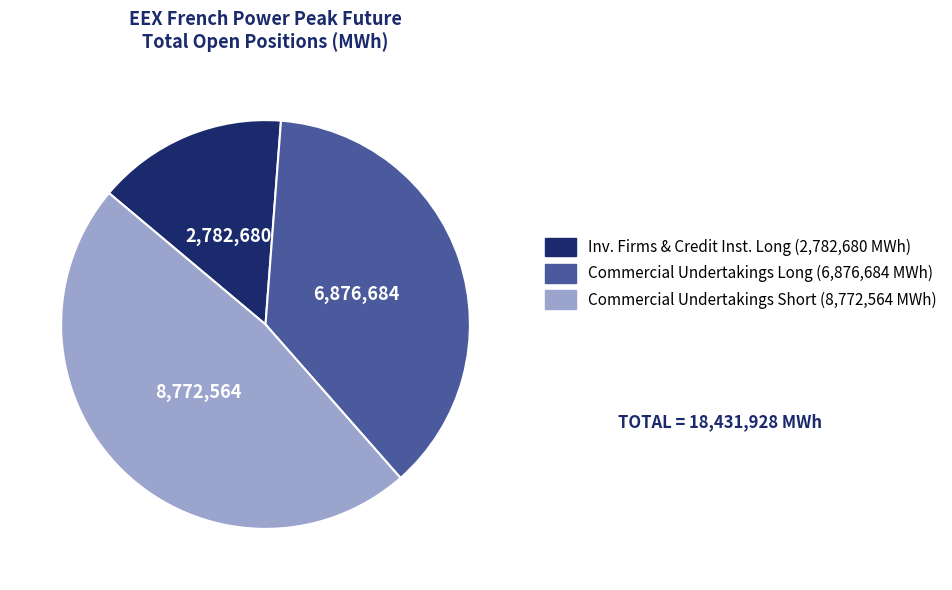

Is there any slice that represents more than half of the pie?

No